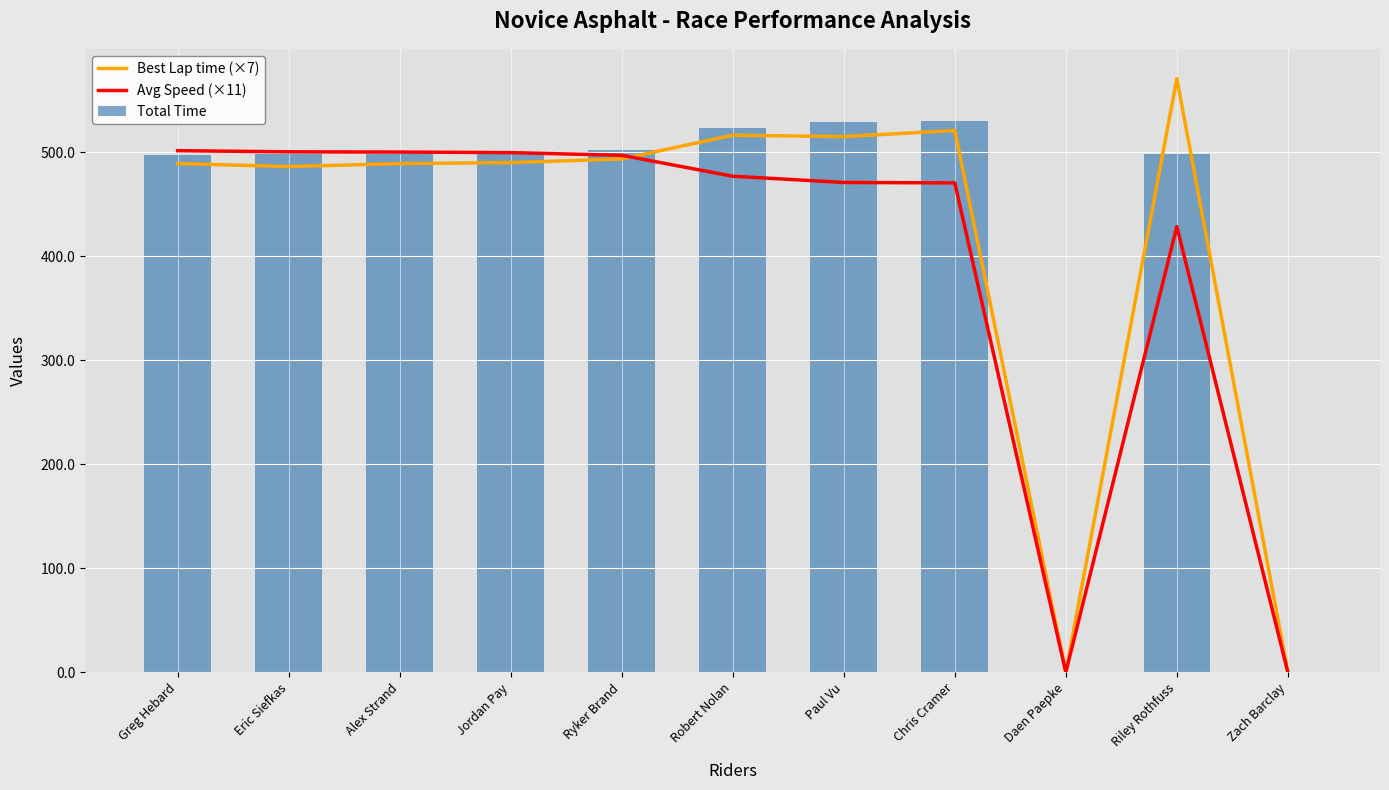

List the series in order of their peak value, highest first.

Best Lap time (×7), Total Time, Avg Speed (×11)